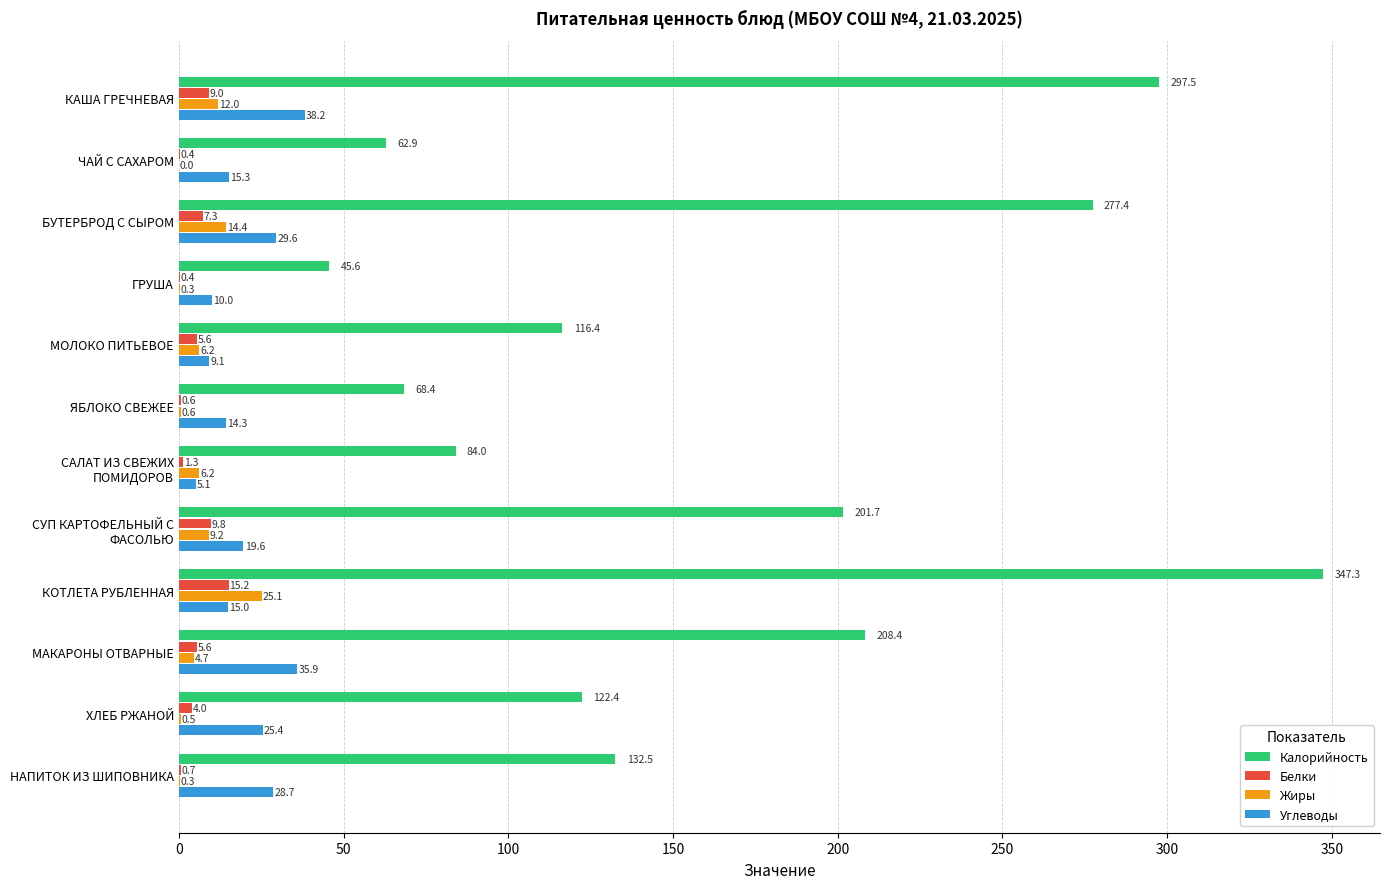

How many values in the Калорийность series exceed 132?

6